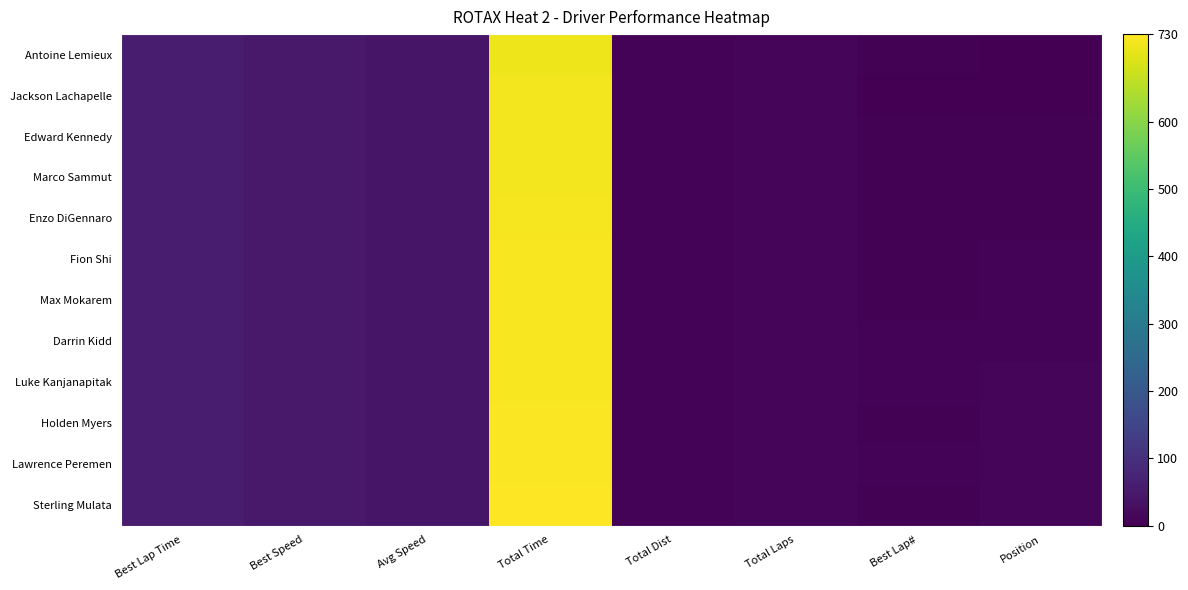

The value of Edward Kennedy at Position is 3.0. True or false?

True